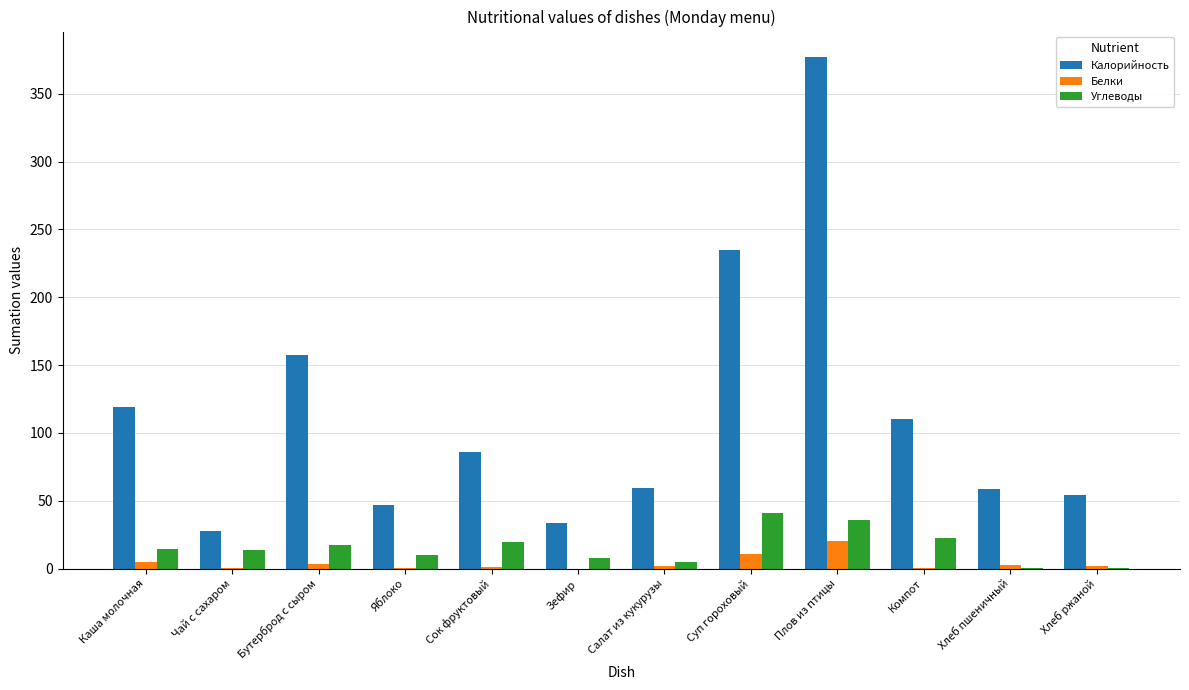

What is the sum of all Калорийность values?

1365.4